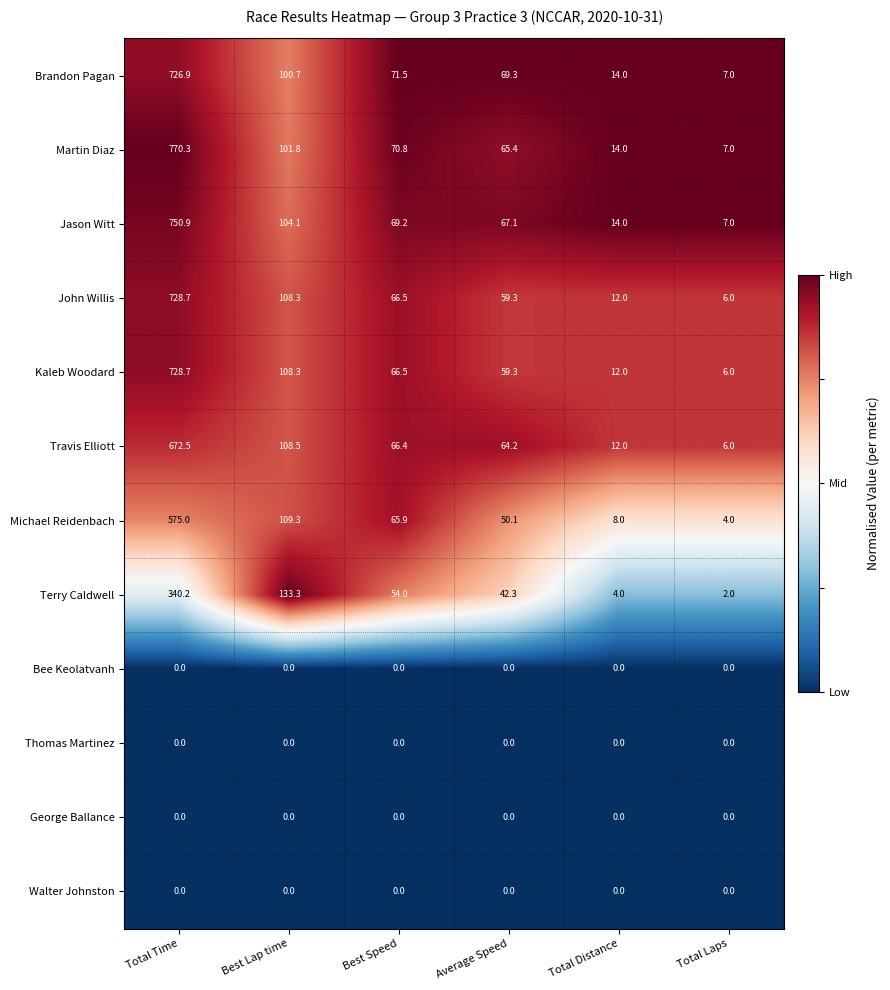

At how many categories does at least one series exceed 0?

6